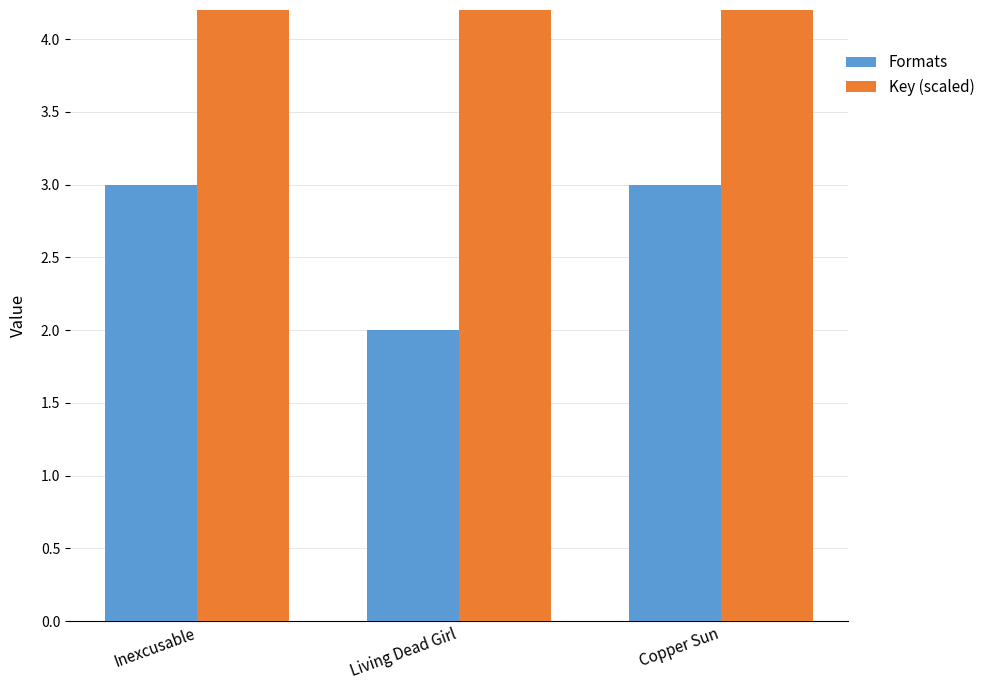

What is the sum of all Formats values?

8.0